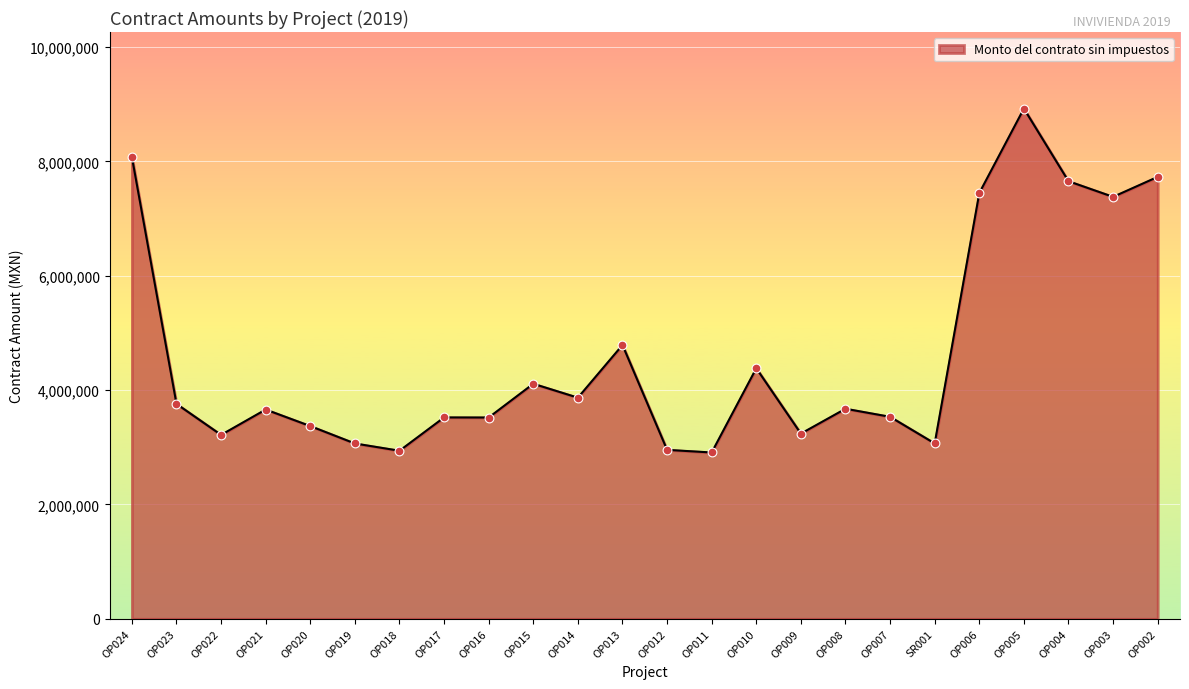

What is the ratio of the value at OP008 to the value at OP005?

0.4